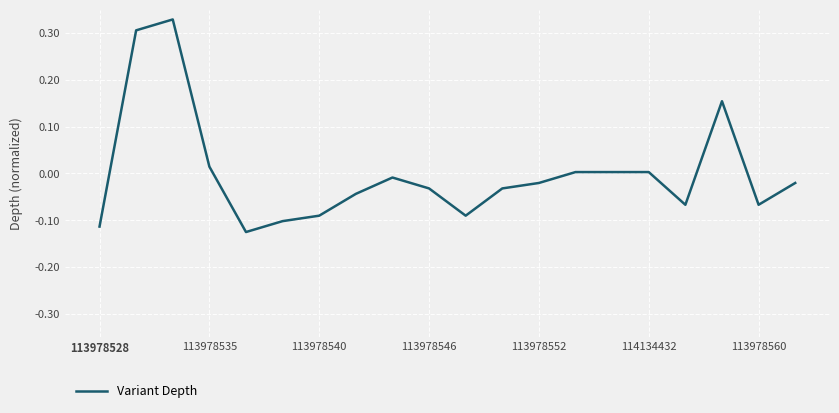

Does the chart display data point markers on the line(s)?

No